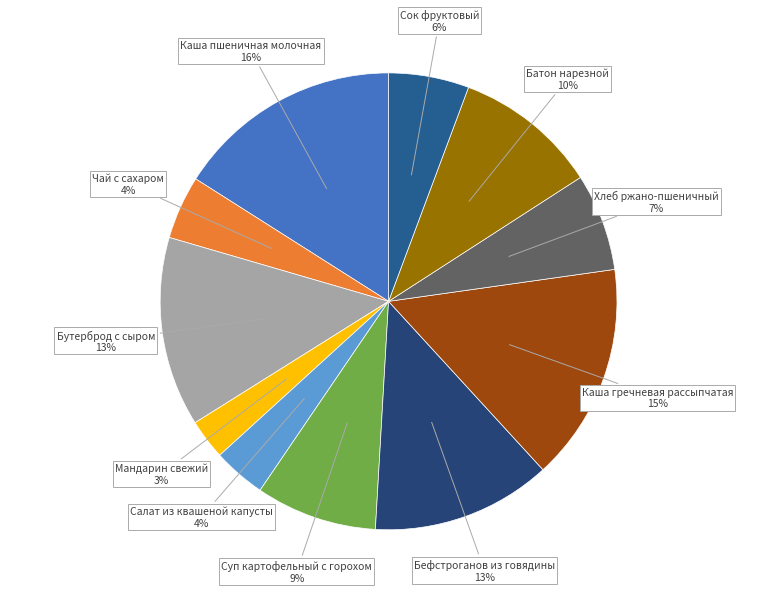

How many slices are in this pie chart?

11